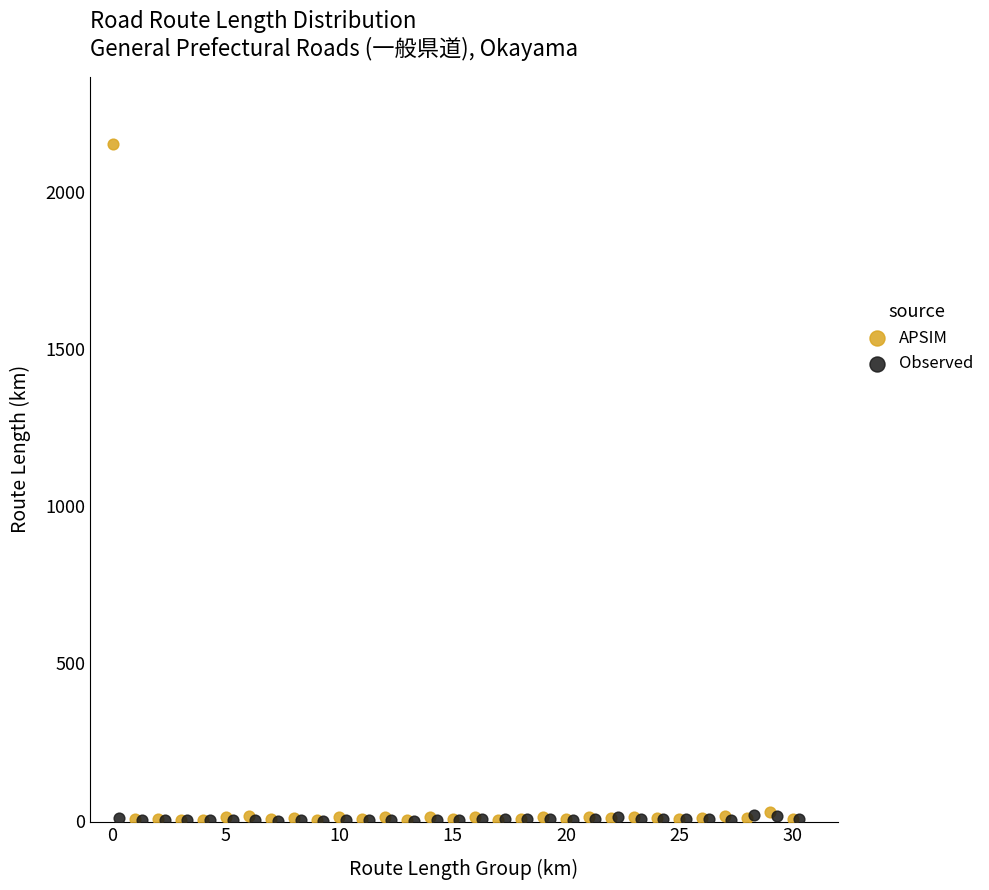

Which series reaches the maximum Y coordinate?

APSIM